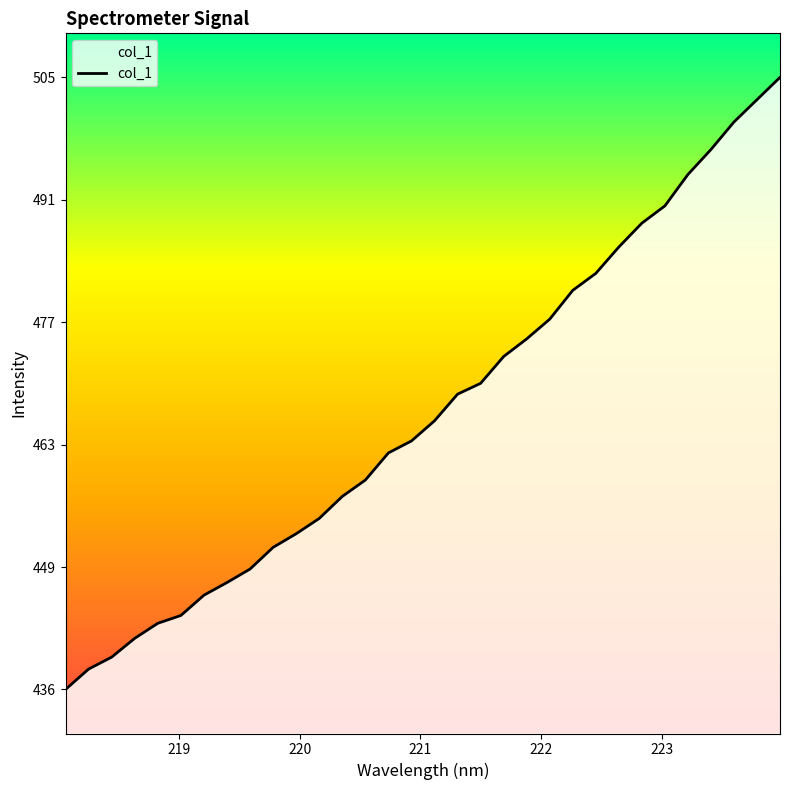

What is the difference between the maximum and minimum values?

69.5